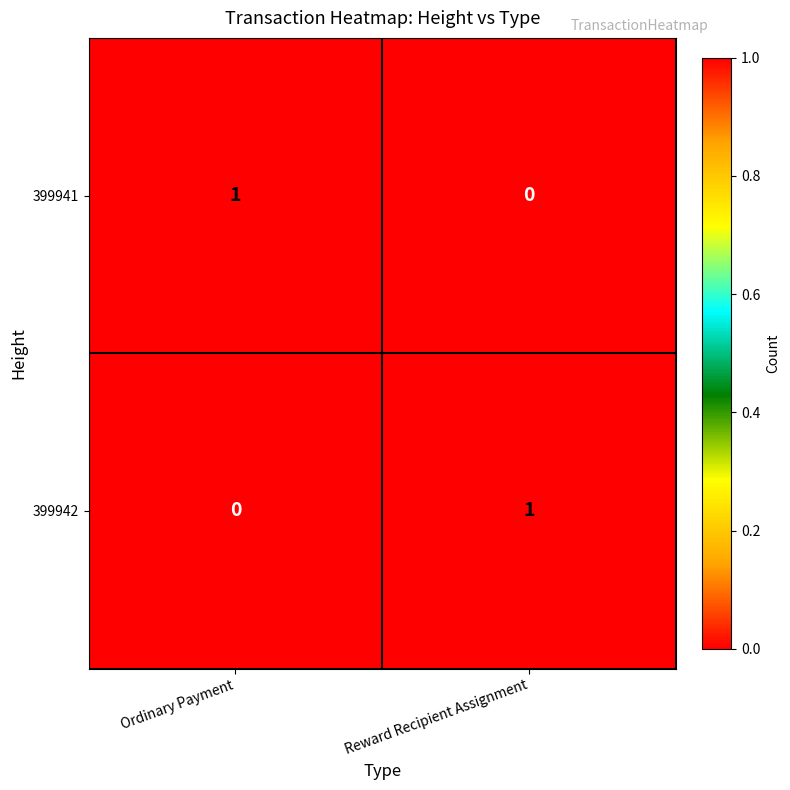

At Ordinary Payment, list the series in order from smallest to largest.

399942, 399941